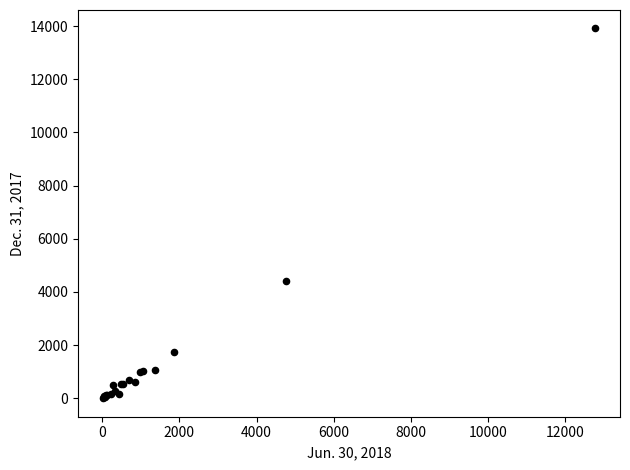

What Y value in the scatter plot is closest to 6955?

4415